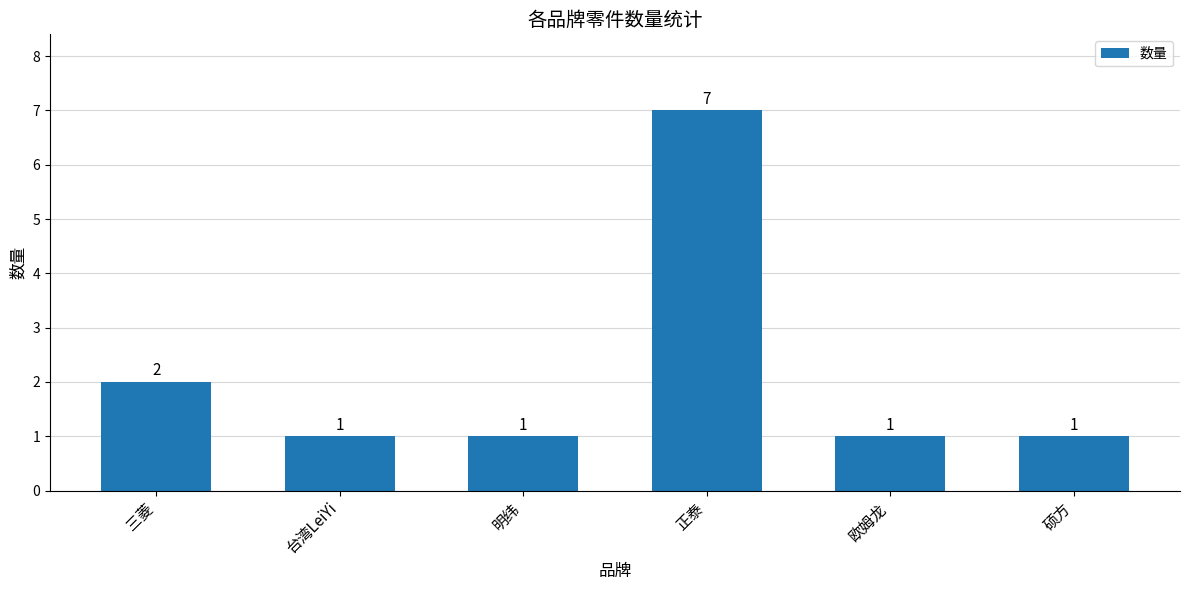

What is the change in value from 正泰 to 欧姆龙?

-6